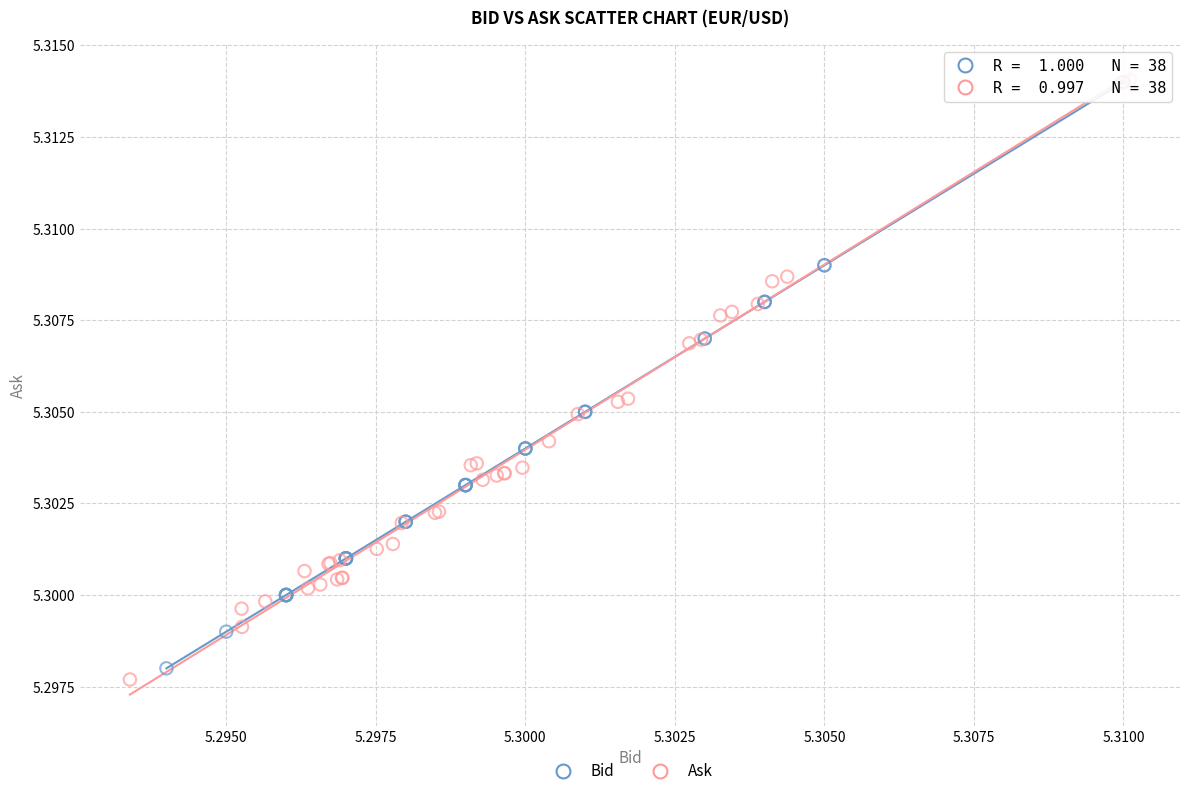

Which series has the widest spread of Y values?

Ask